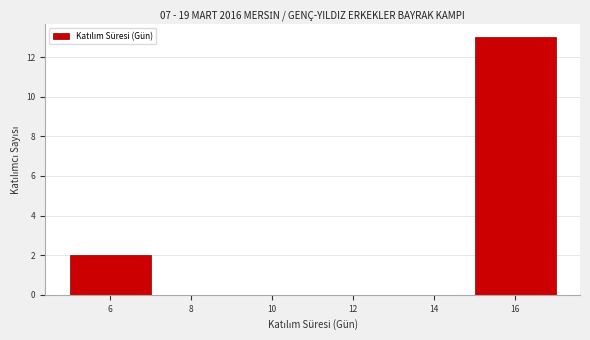

How tall is the bar that spans 5 to 7 on the x-axis? The values are not printed on the chart, so give them approximately, as read against the axis.

2